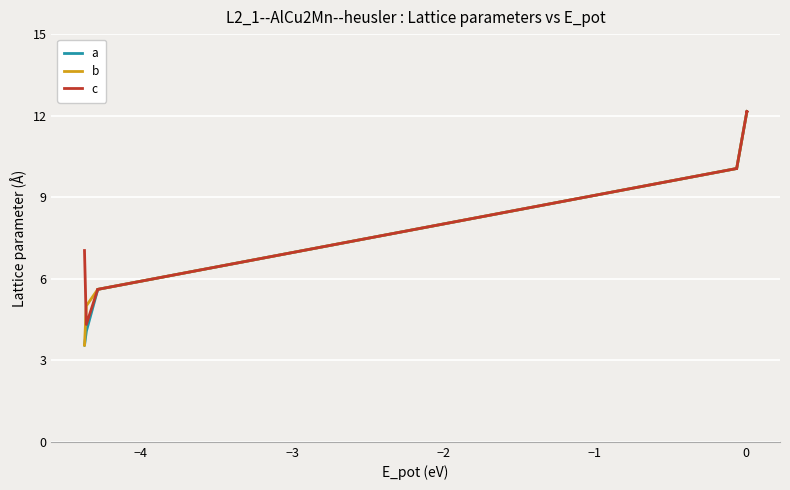

Is the value of a at 11 greater than the value of c at 15?

No